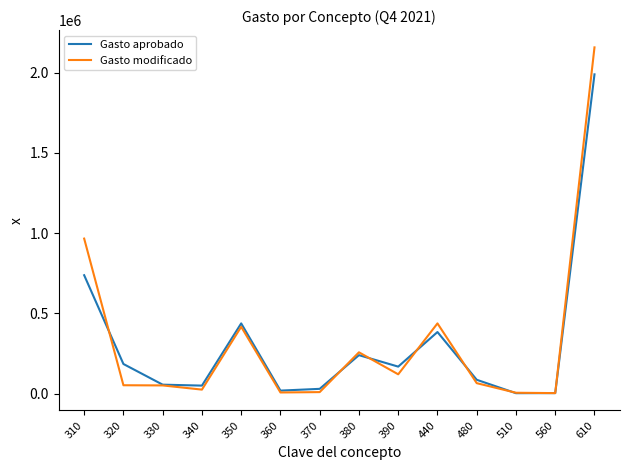

True or false: Gasto modificado and Gasto aprobado intersect in this chart.

True